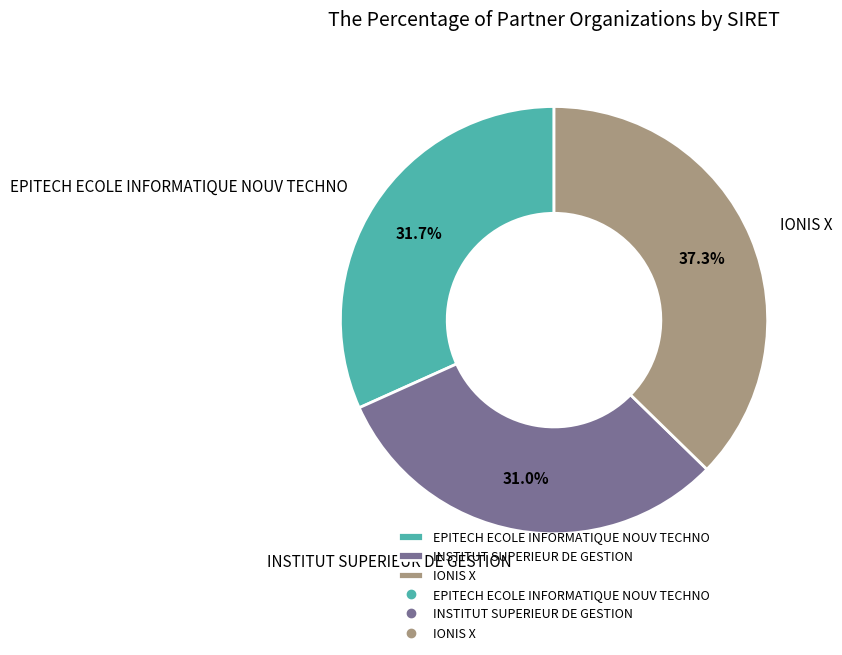

Is EPITECH ECOLE INFORMATIQUE NOUV TECHNO the majority of the pie?

No